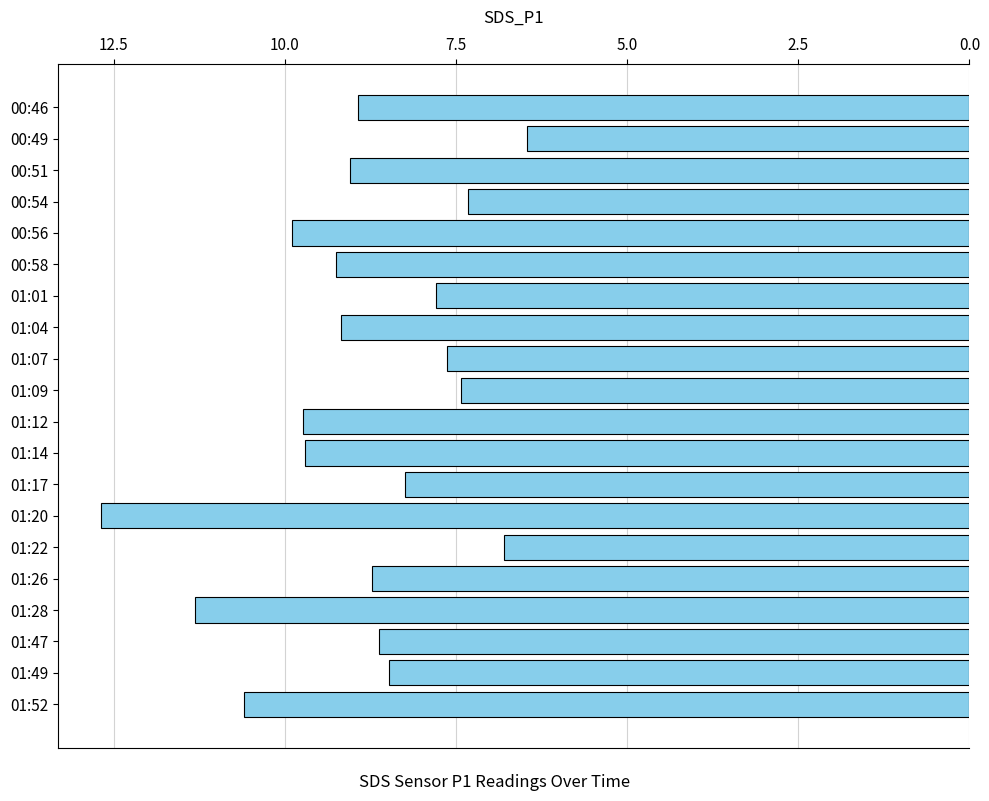

Read the value at 01:47.

8.6